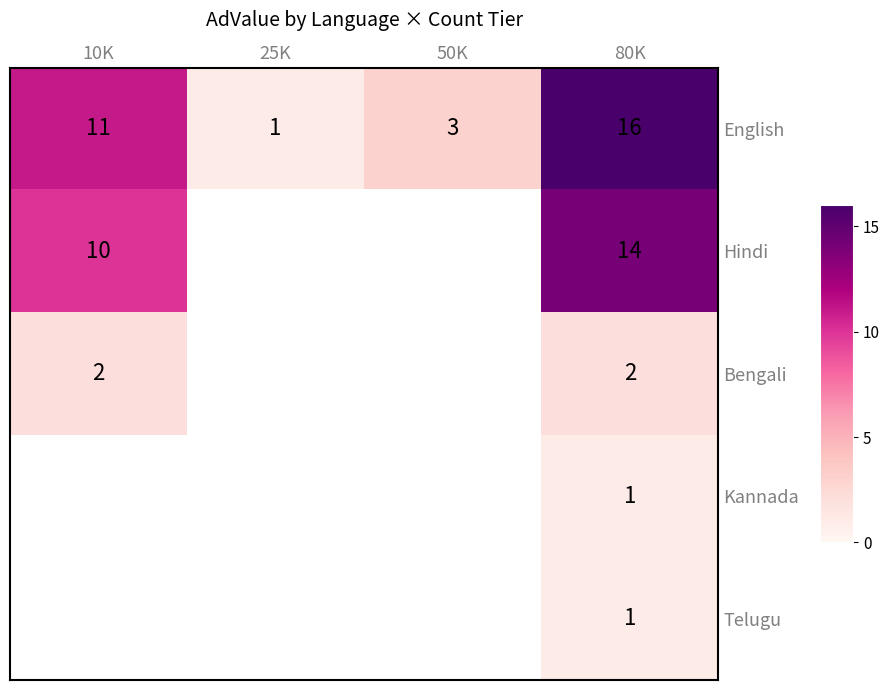

How many data points does each series have?

4